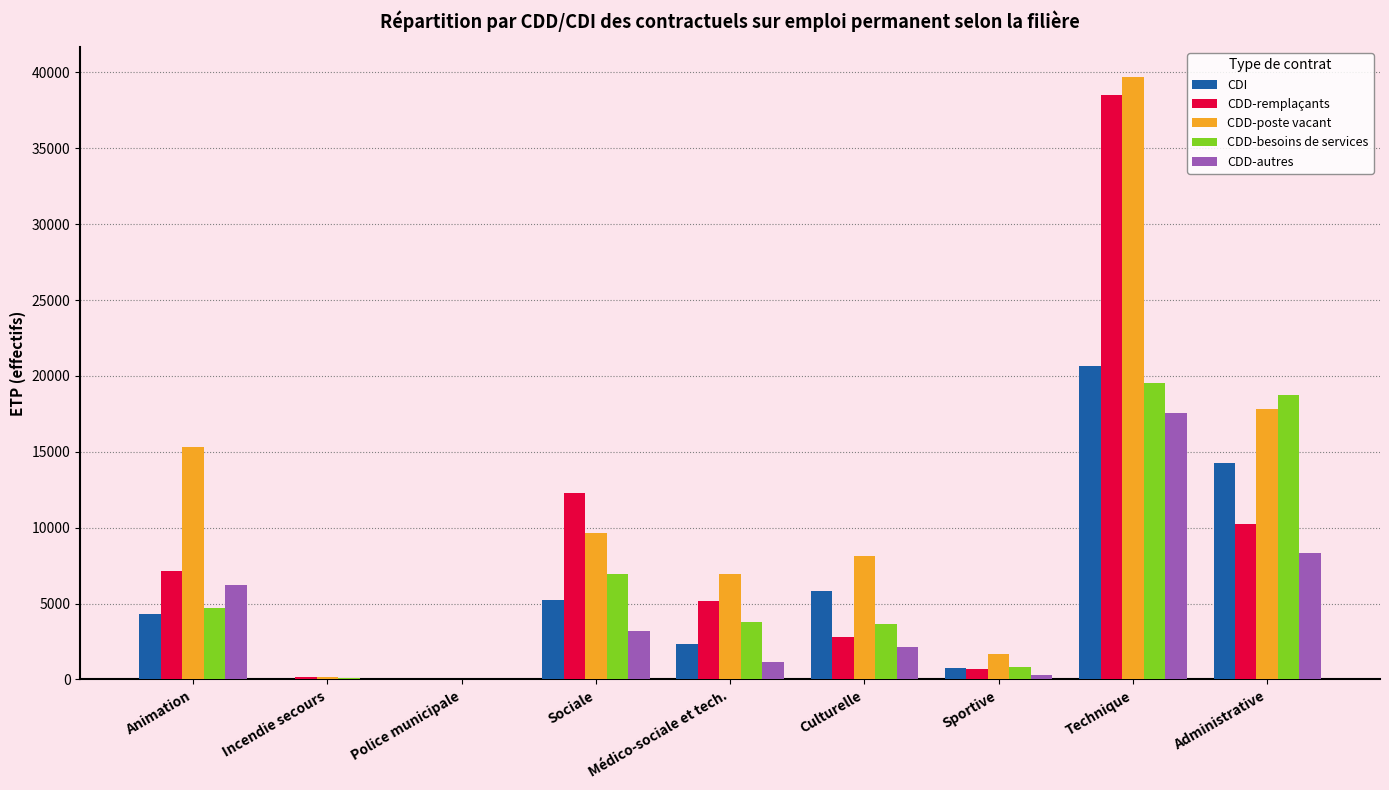

What is the sum of the CDD-poste vacant values at Culturelle and Technique?

47844.5